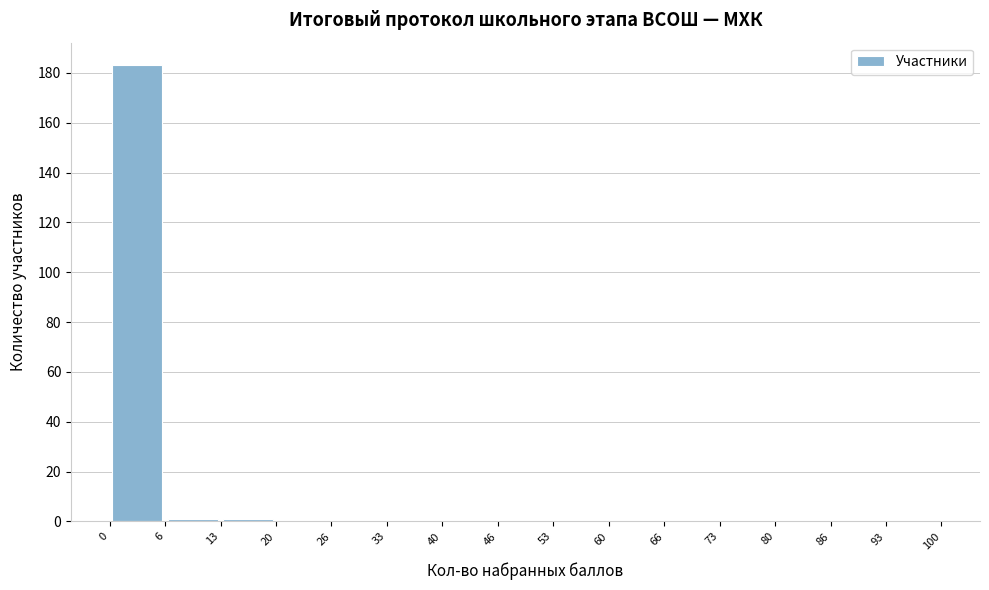

Over which range of the x-axis is the bar tallest?

0 to 6